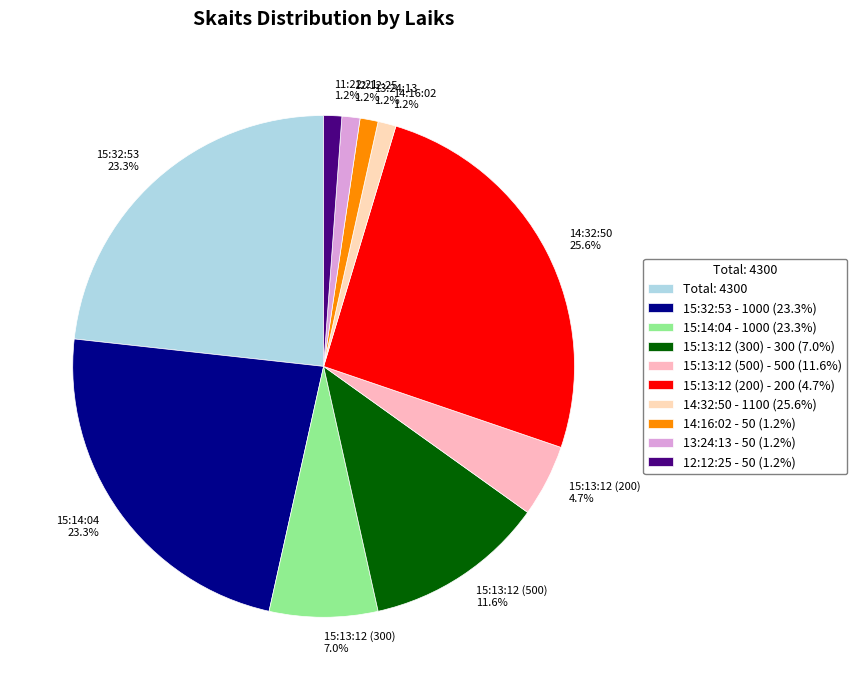

To the nearest percent, what portion does 15:13:12 (500) represent?

12%